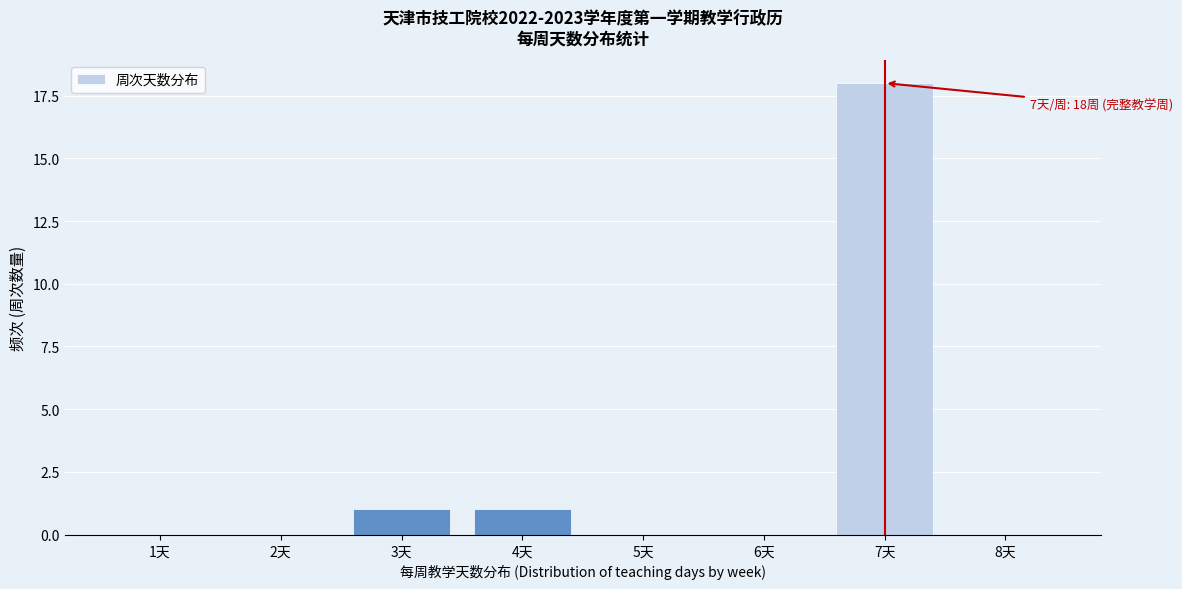

Reading left to right, what are all the values shown in this chart?

1天=0	2天=0	3天=1	4天=1	5天=0	6天=0	7天=18	8天=0